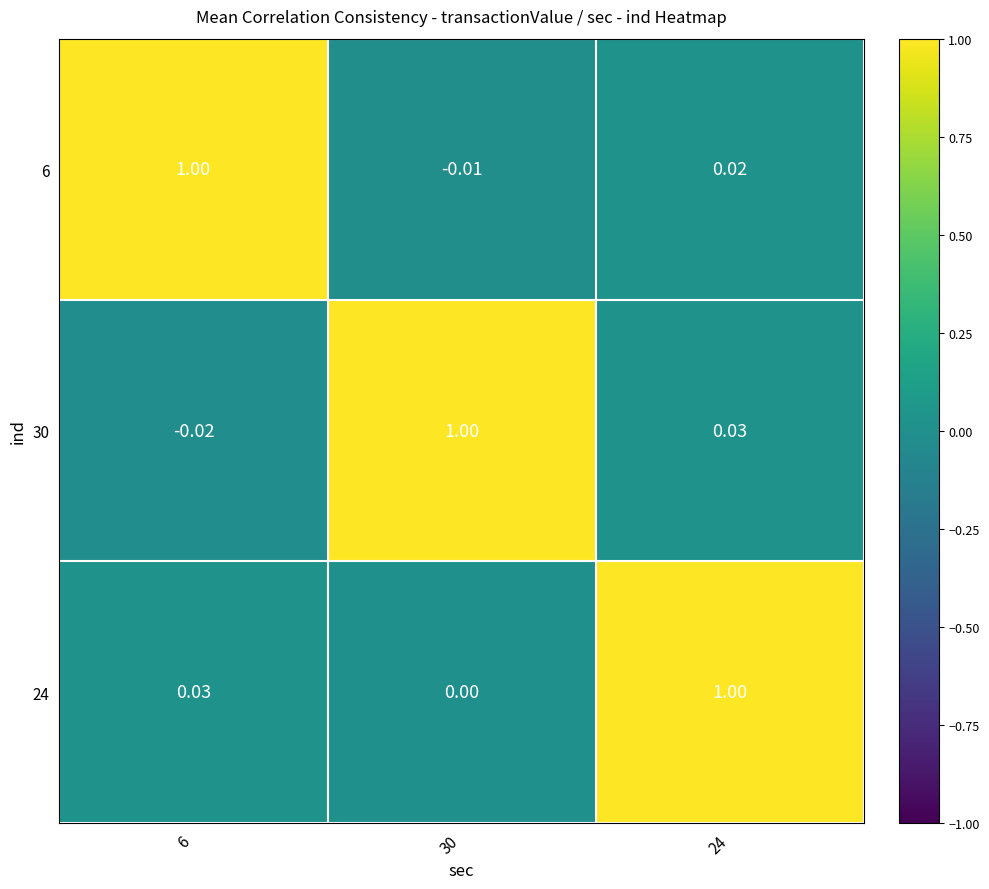

Is the value of 30 at 6 greater than the value of 24 at 24?

No